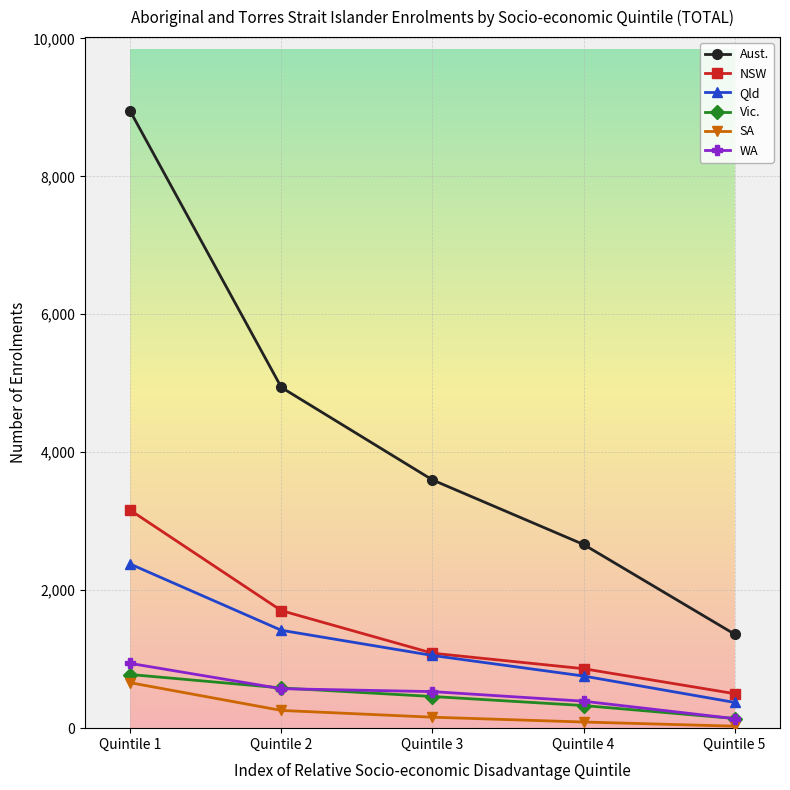

What is the sum of all Qld values?

5981